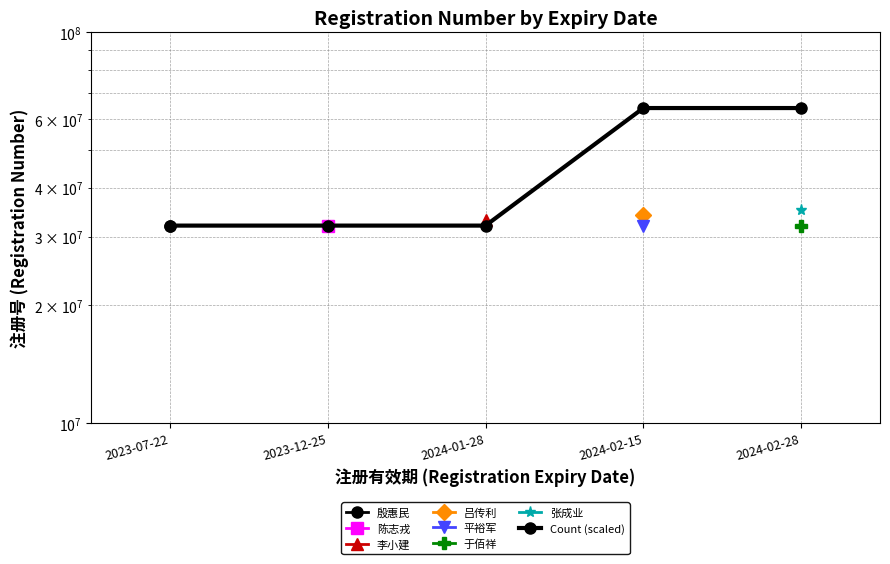

What is the sum of the values at 2023-12-25 and 2024-01-28?

64000000